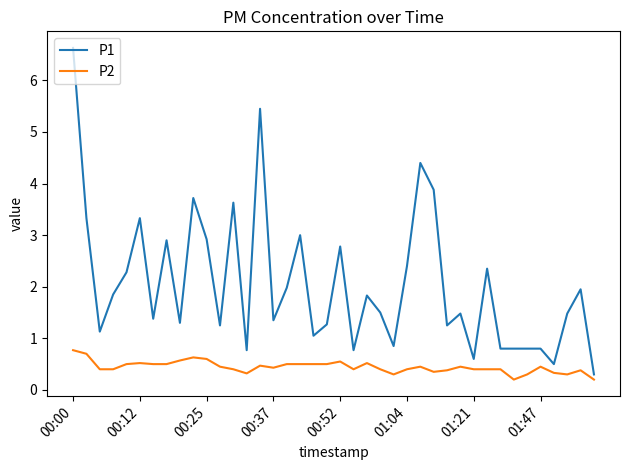

Which series has the largest range (max minus min)?

P1